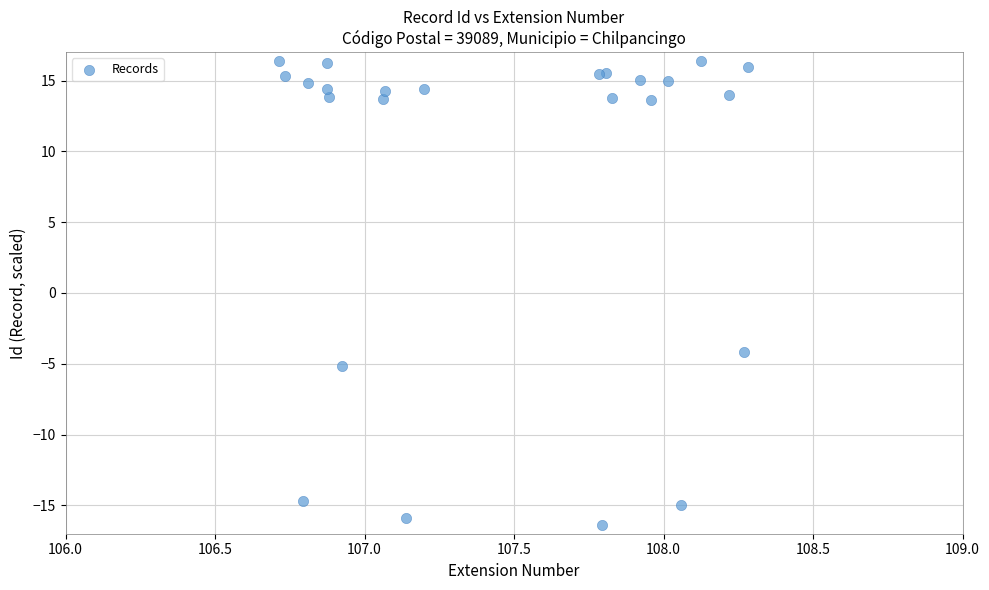

What Y value in the scatter plot is closest to 0?

-4.2